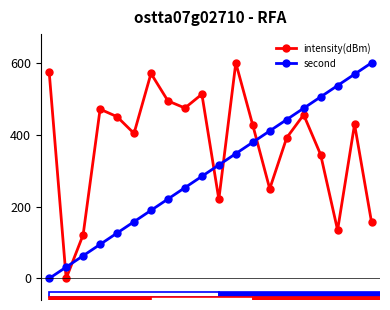

At which category is the sum across all series the highest?

18